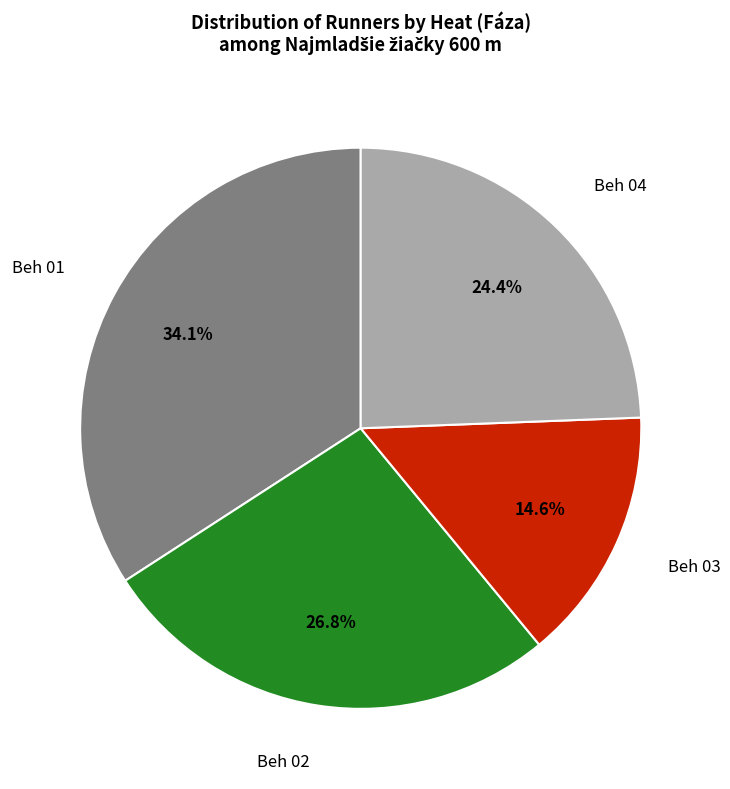

To the nearest percent, what is the difference between the largest and smallest slice percentages?

20%